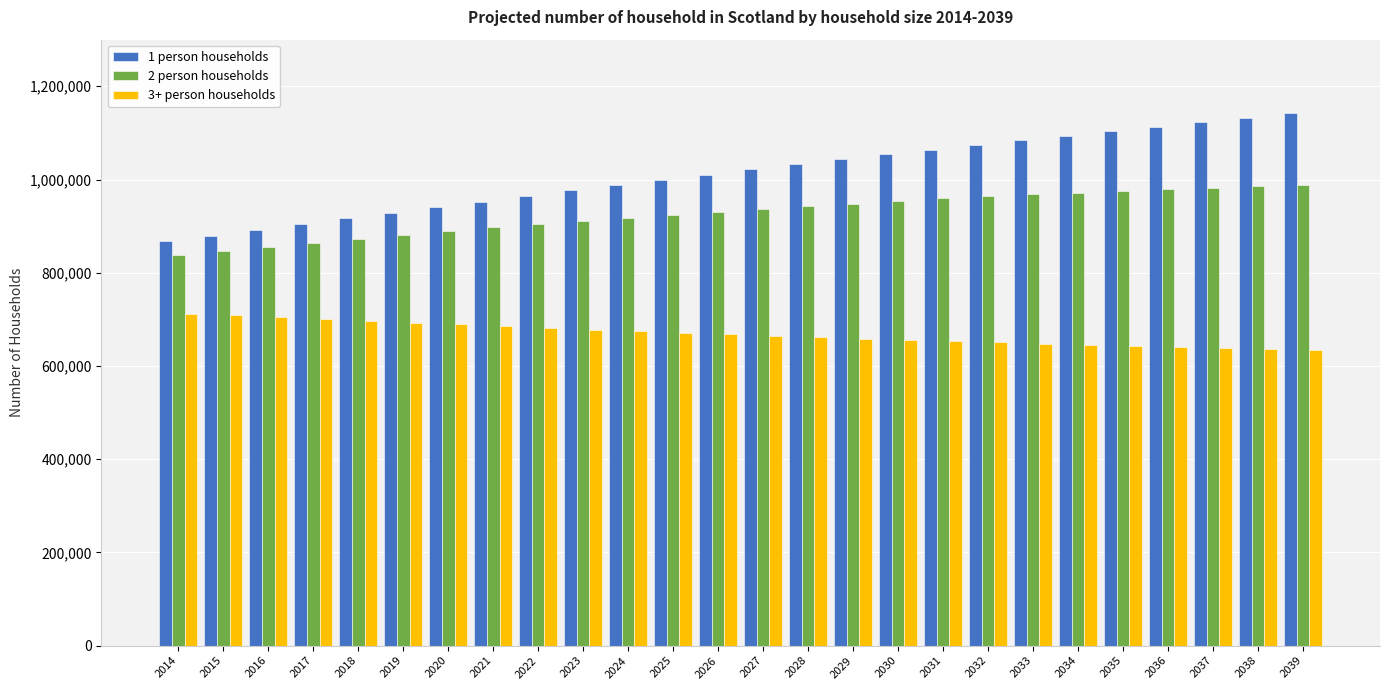

Which series has the largest range (max minus min)?

1 person households